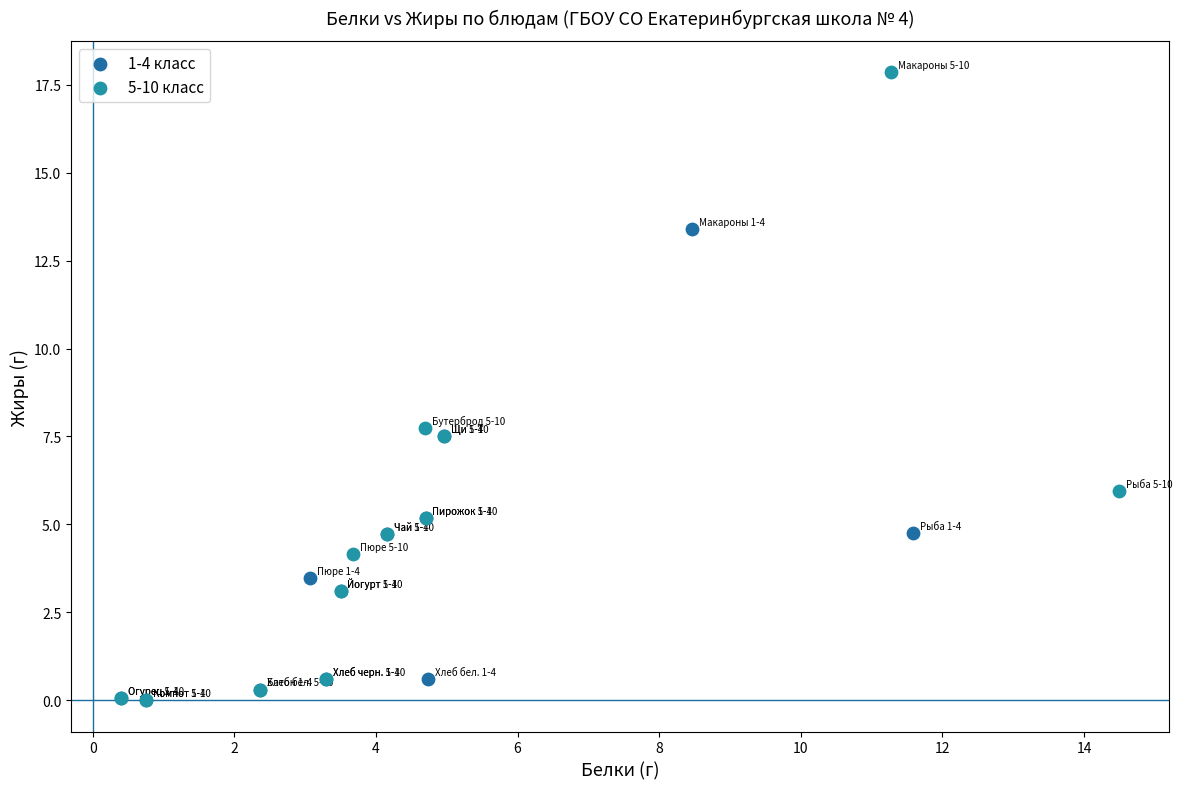

Which series contains the highest Y value?

5-10 класс